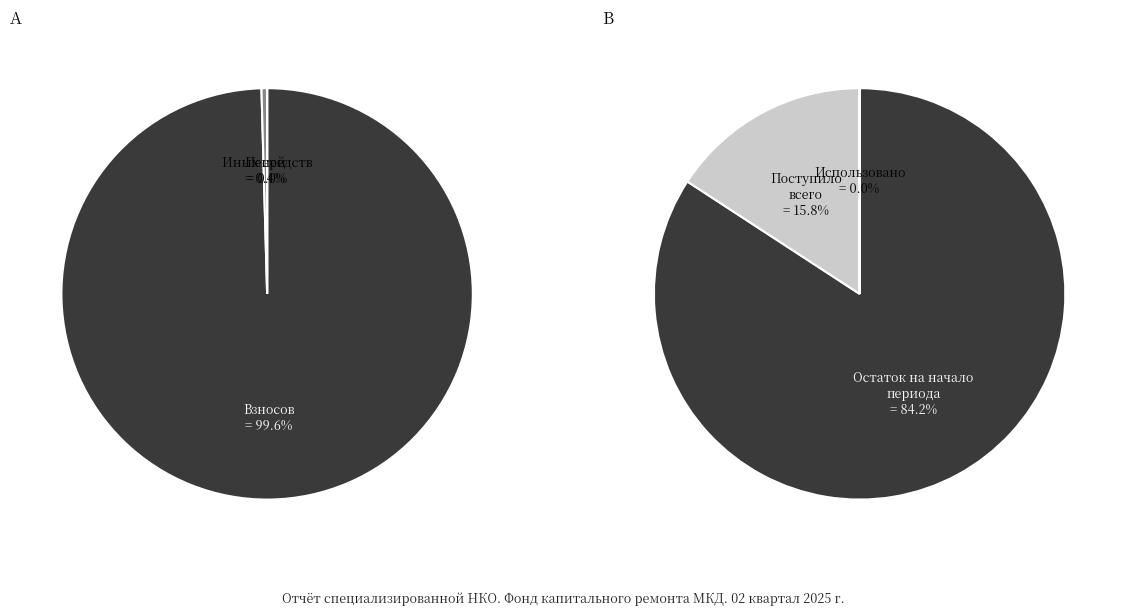

Is it true that взносов is 39% of the pie?

False